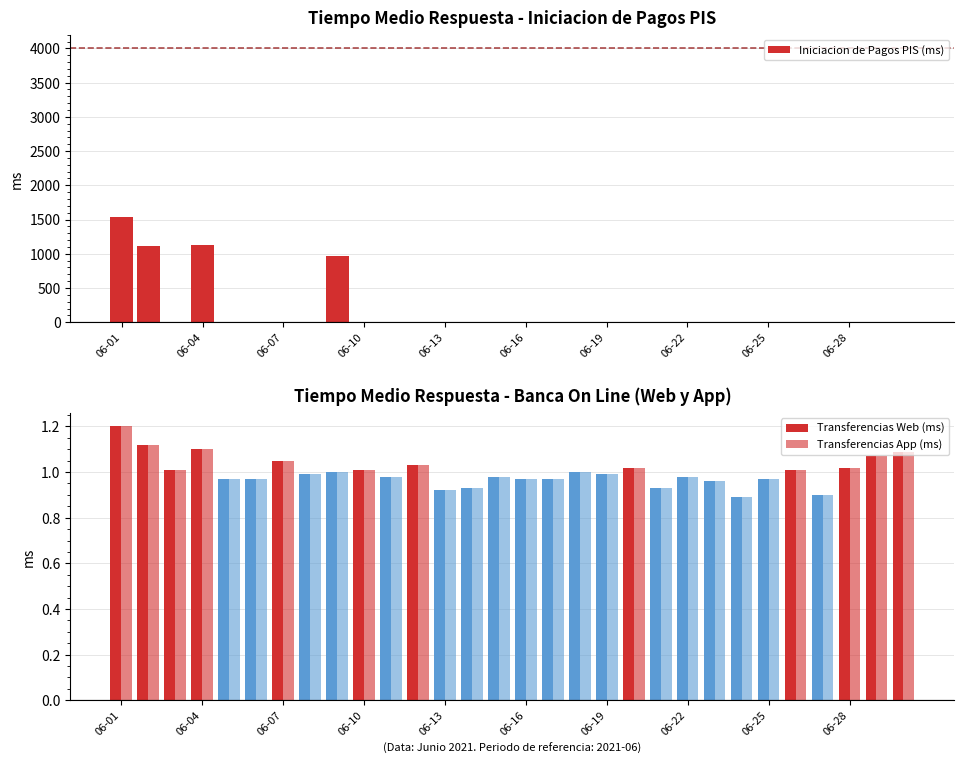

What is the average value of the Transferencias App (ms) series?

1.0